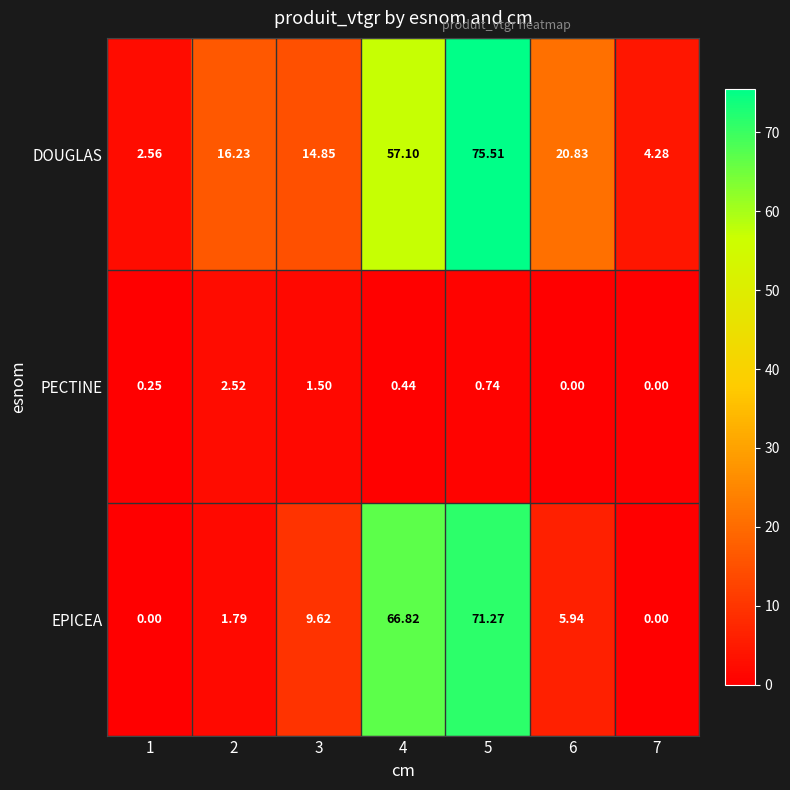

At 2, list the series in order from smallest to largest.

EPICEA, PECTINE, DOUGLAS